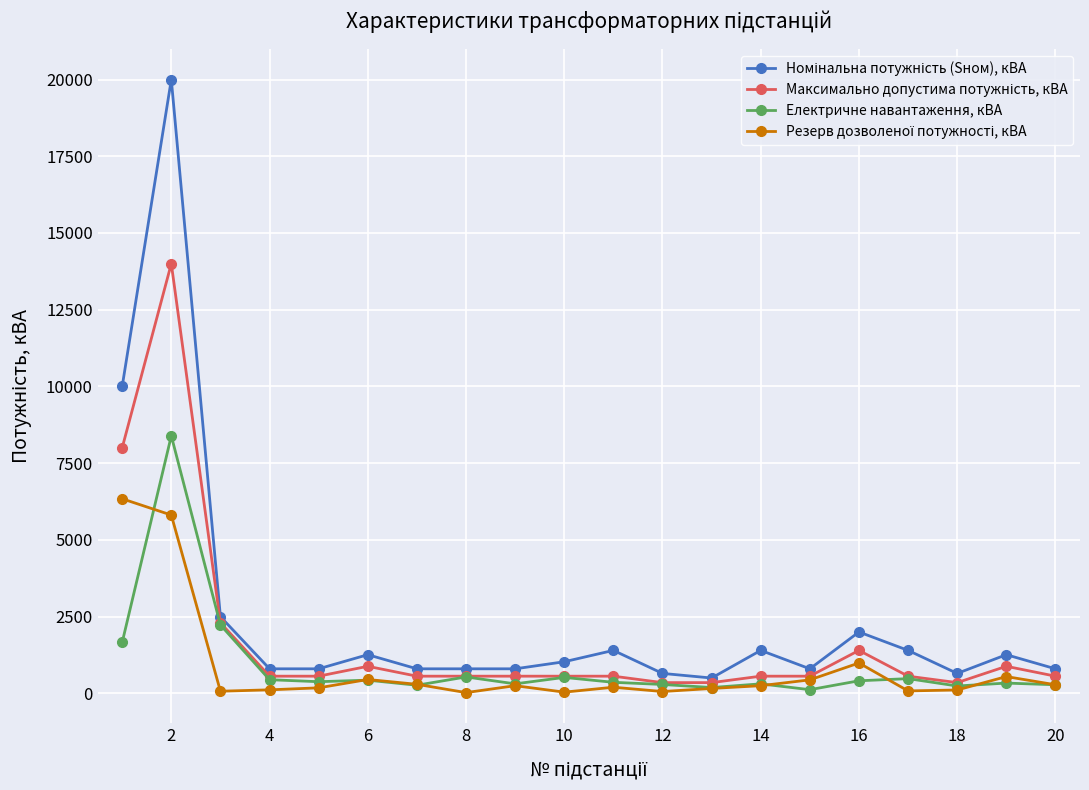

True or false: Номінальна потужність (Sном), кВА and Електричне навантаження, кВА cross at least once.

False